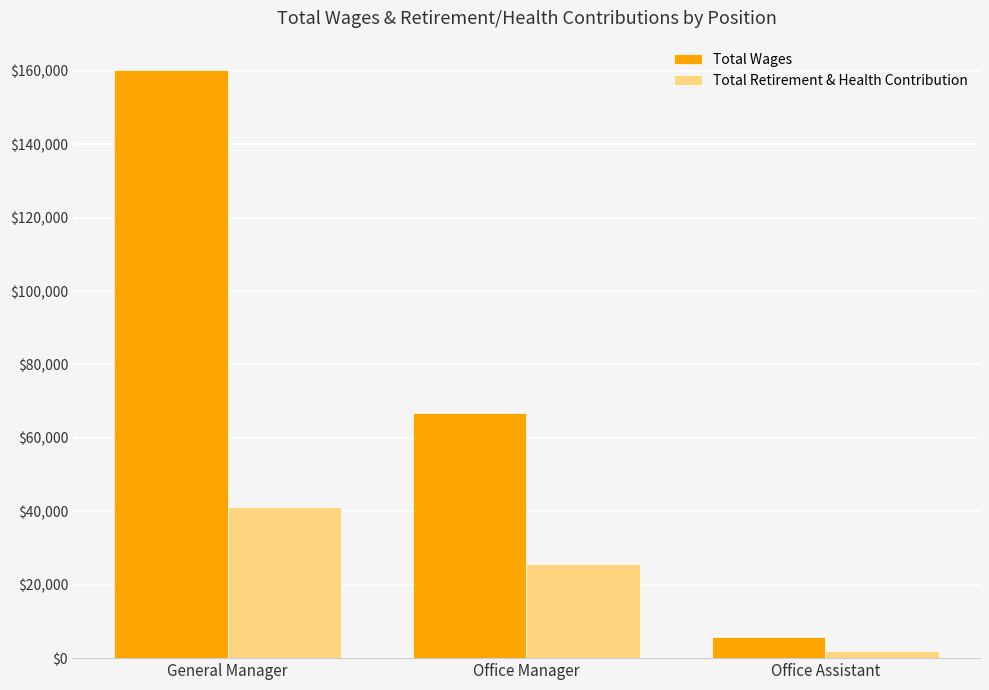

What is the difference between the second highest and minimum values in the Total Wages series?

61015